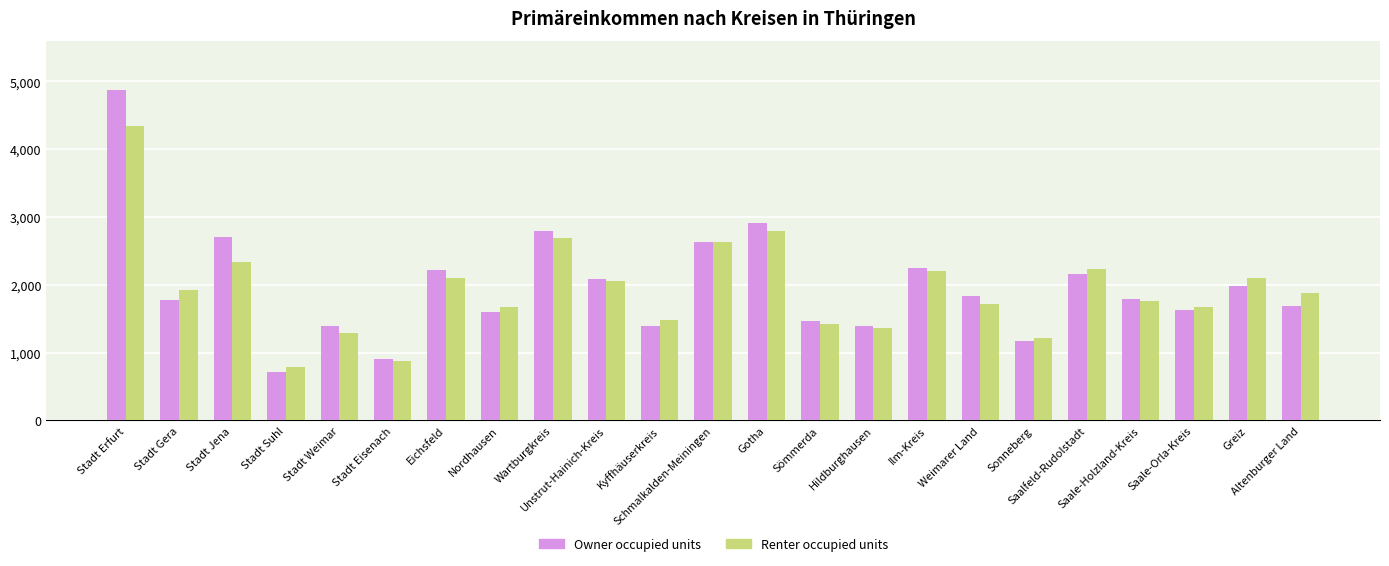

What is the average value of the Renter occupied units series?

1937